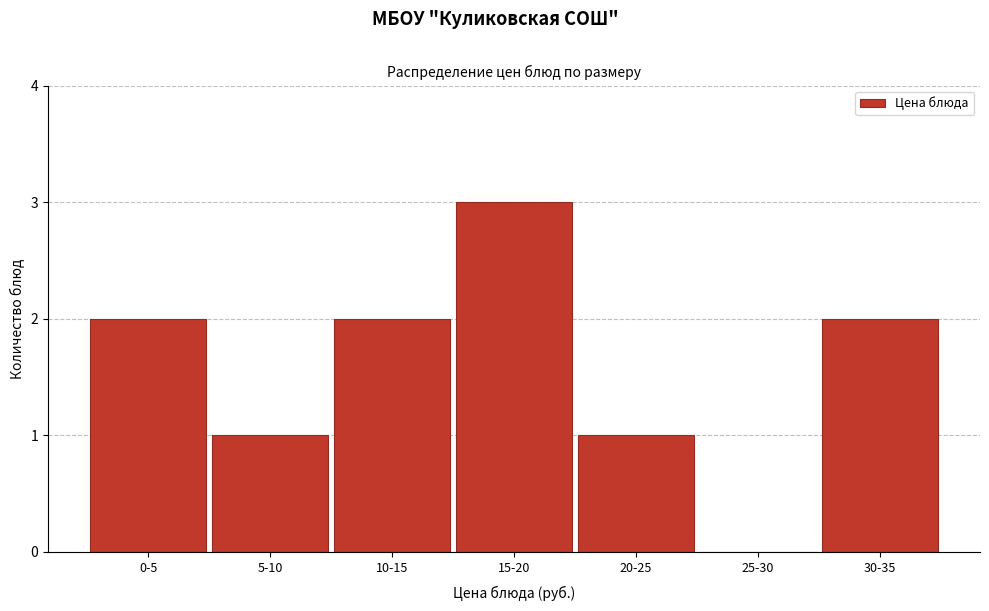

Reading left to right, transcribe all the data shown in this chart.

0-5=2	5-10=1	10-15=2	15-20=3	20-25=1	25-30=0	30-35=2